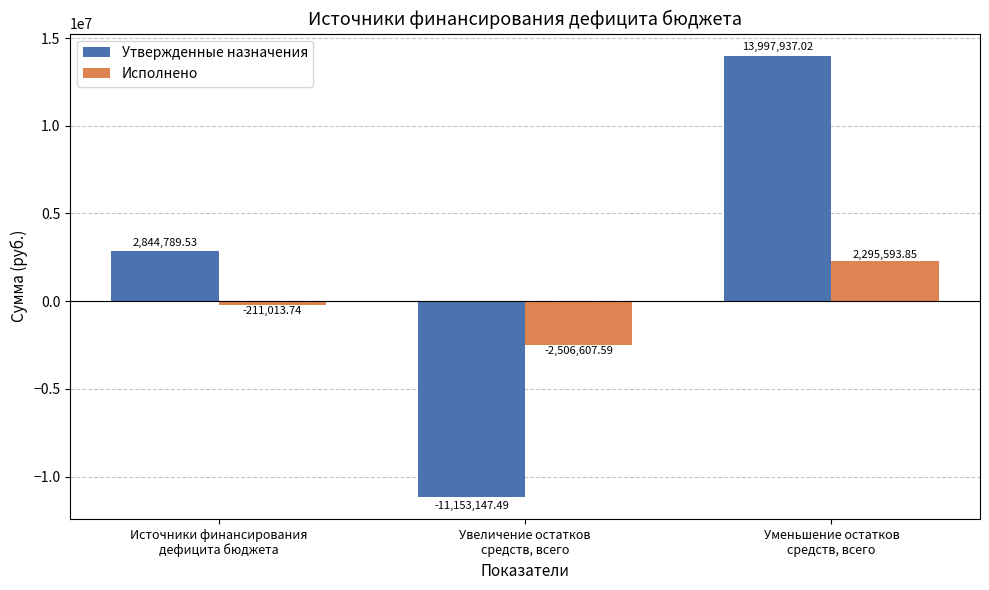

Reading left to right, what are all the values shown in this chart?

Утвержденные назначения: Источники финансирования
дефицита бюджета=2844789.5	Увеличение остатков
средств, всего=-11153147.5	Уменьшение остатков
средств, всего=13997937.0
Исполнено: Источники финансирования
дефицита бюджета=-211013.7	Увеличение остатков
средств, всего=-2506607.6	Уменьшение остатков
средств, всего=2295593.9